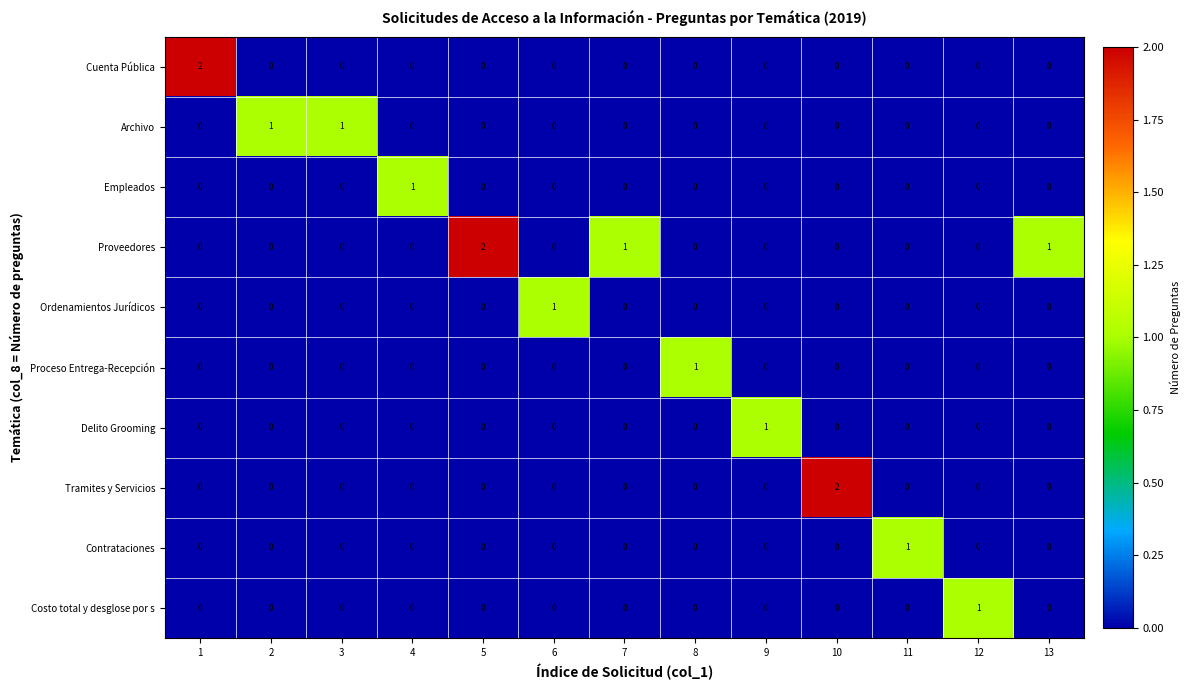

At how many categories does at least one series exceed 0?

13